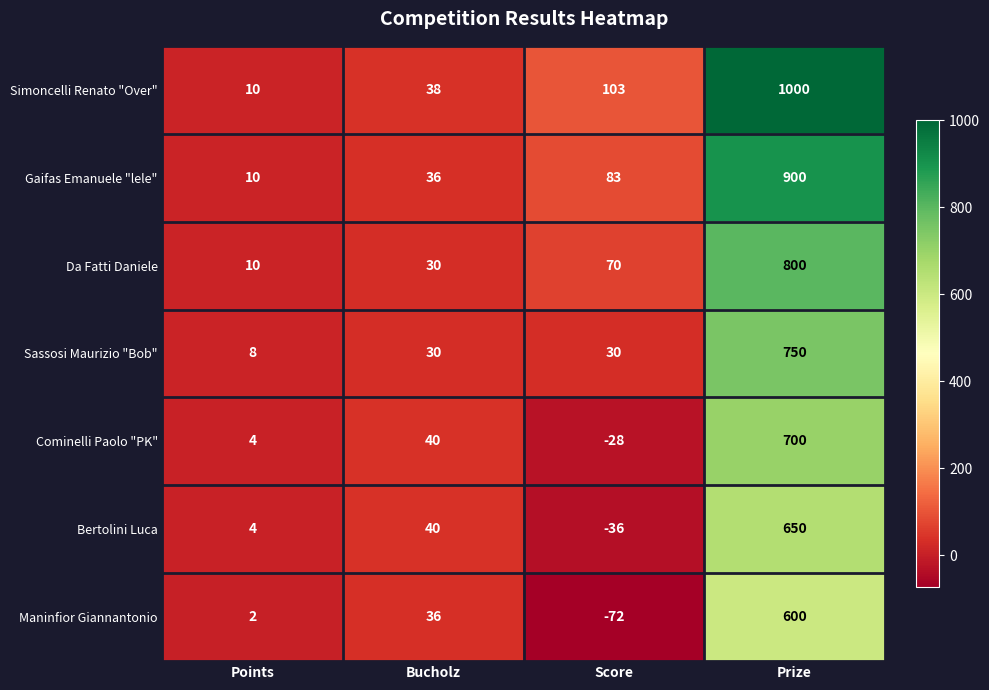

How many series are shown in this chart?

7